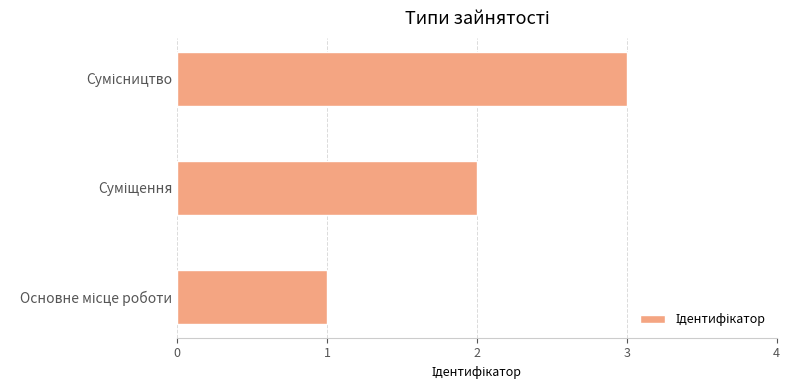

What is the maximum value shown in the chart?

3